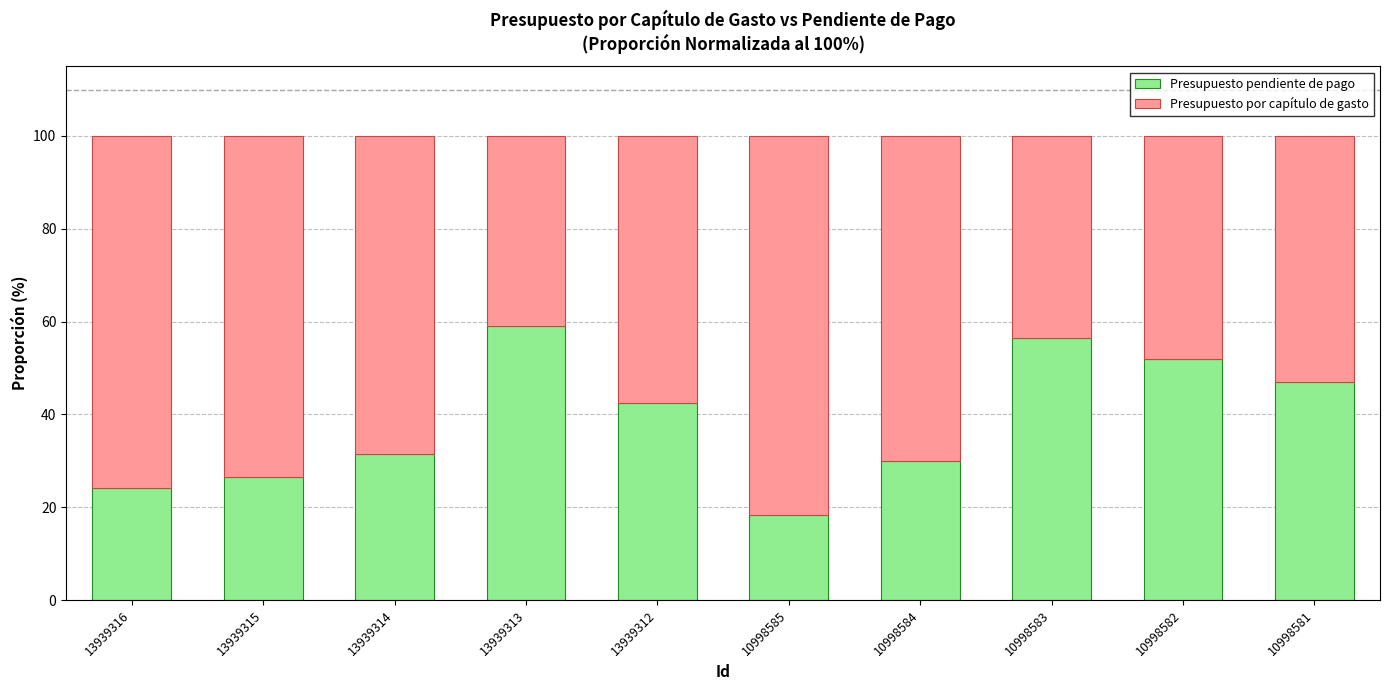

What is the approximate value of Presupuesto pendiente de pago at 13939313?

59.1